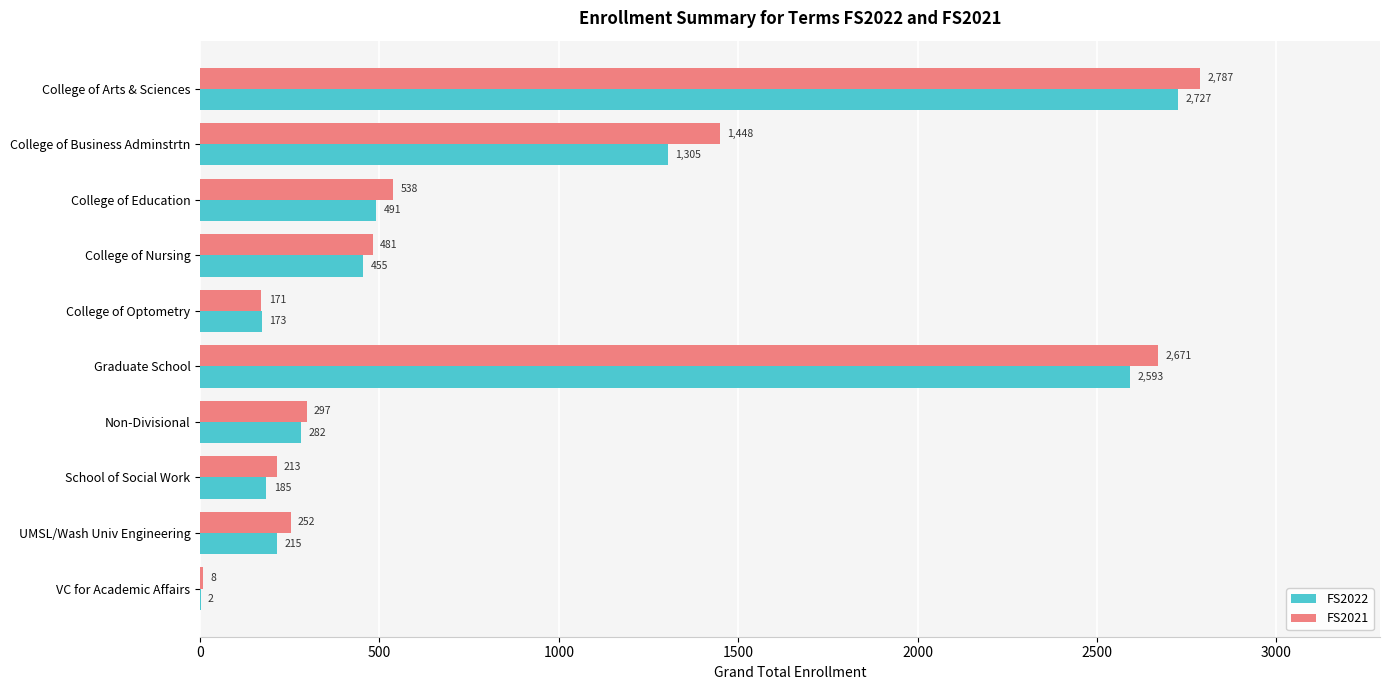

At which label does FS2022 reach its peak?

College of Arts & Sciences